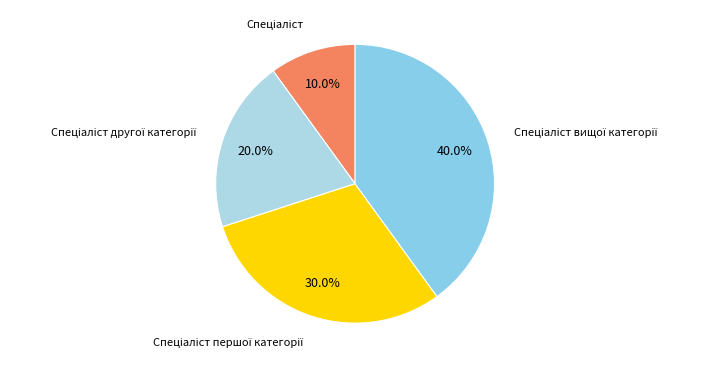

How many slices are in this pie chart?

4